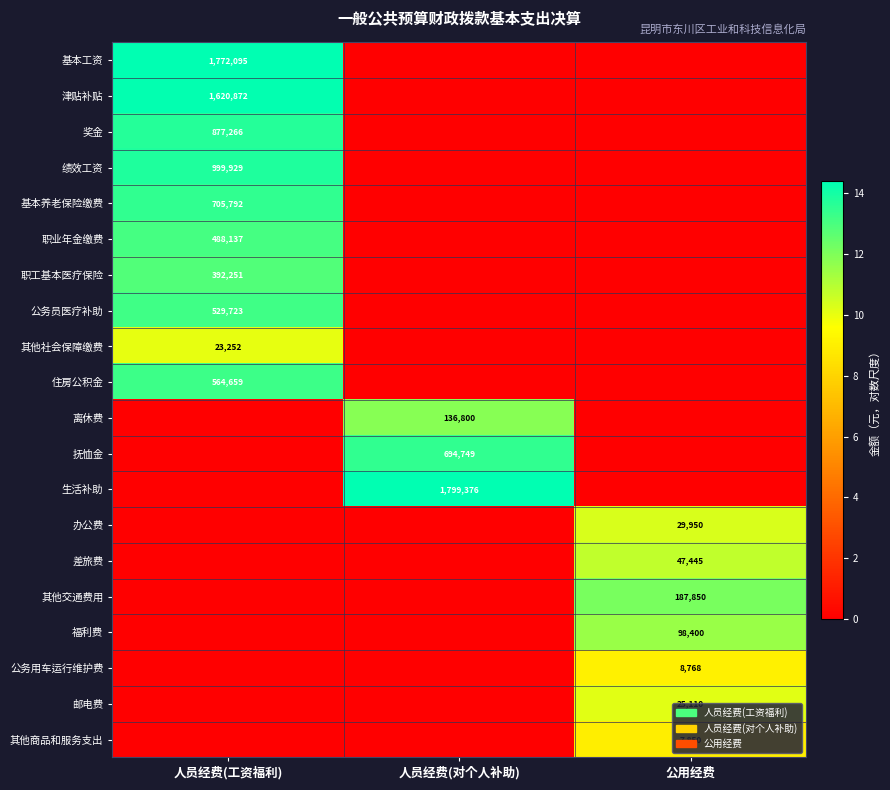

The 基本养老保险缴费 series shows 705792 at 人员经费(工资福利). True or false?

True